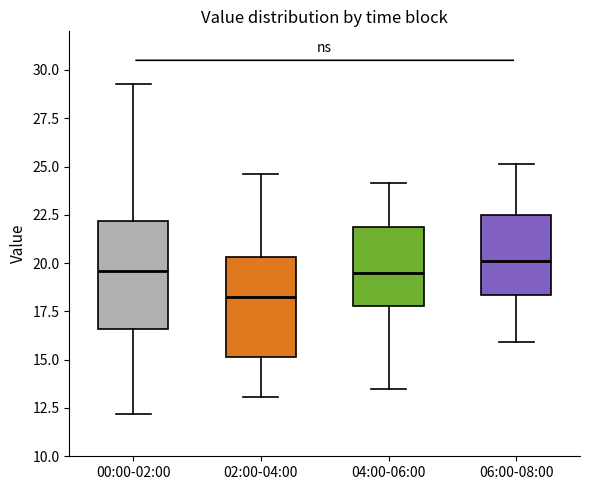

Which box has the highest median line?

06:00-08:00